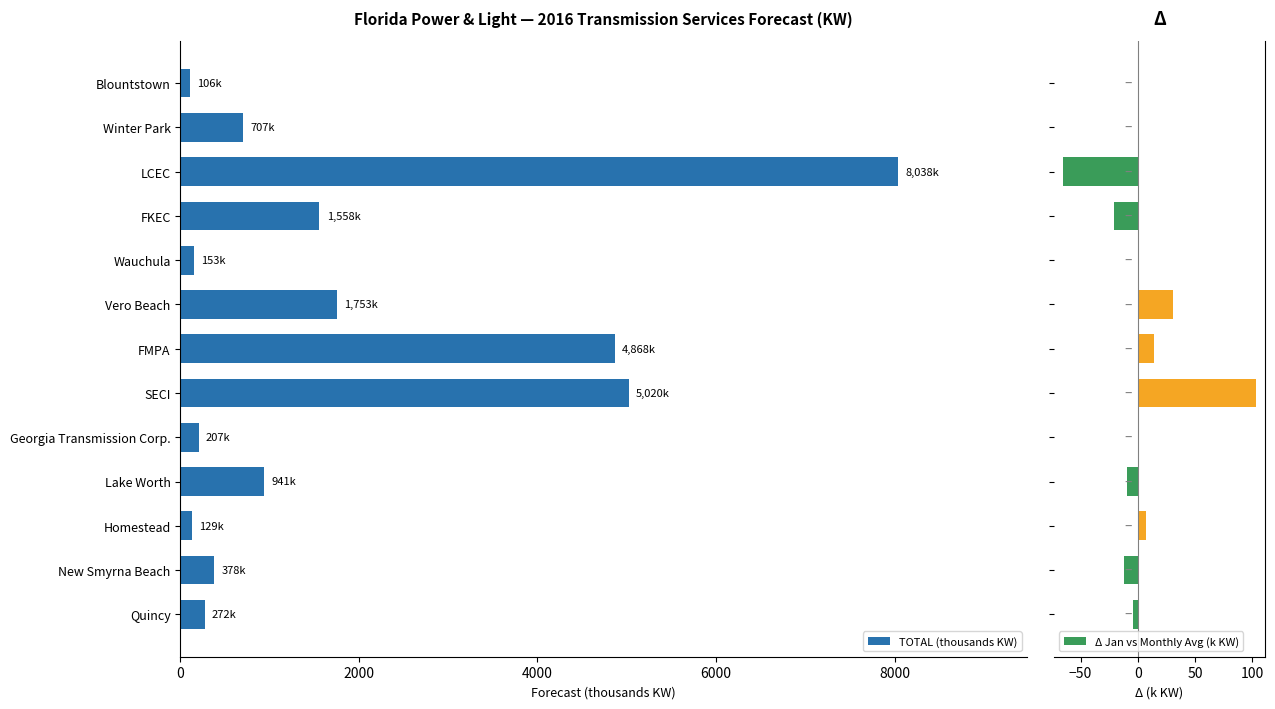

Is it true that TOTAL (thousands KW) equals 1014.4 at FKEC?

False